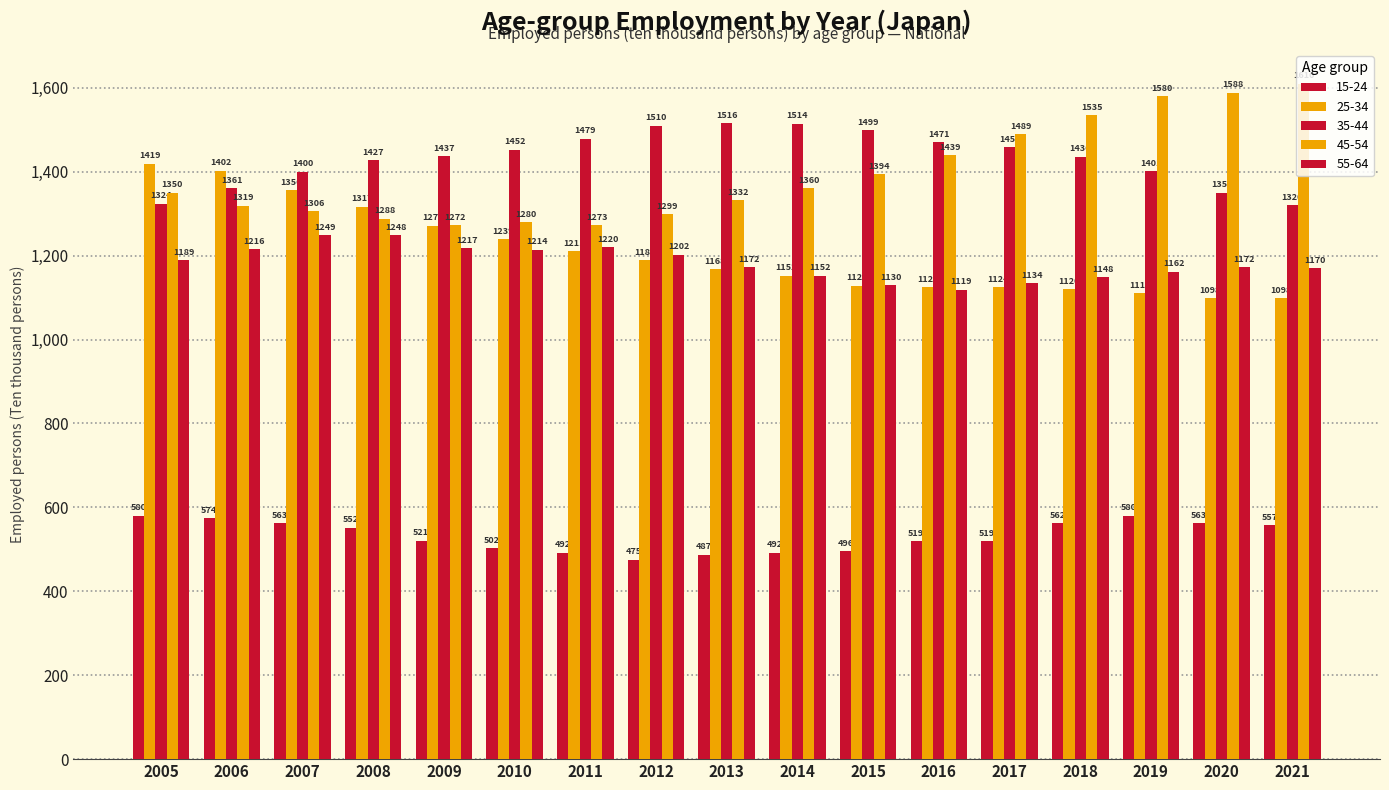

What is the spread (max minus min) of values at 2015?

1003